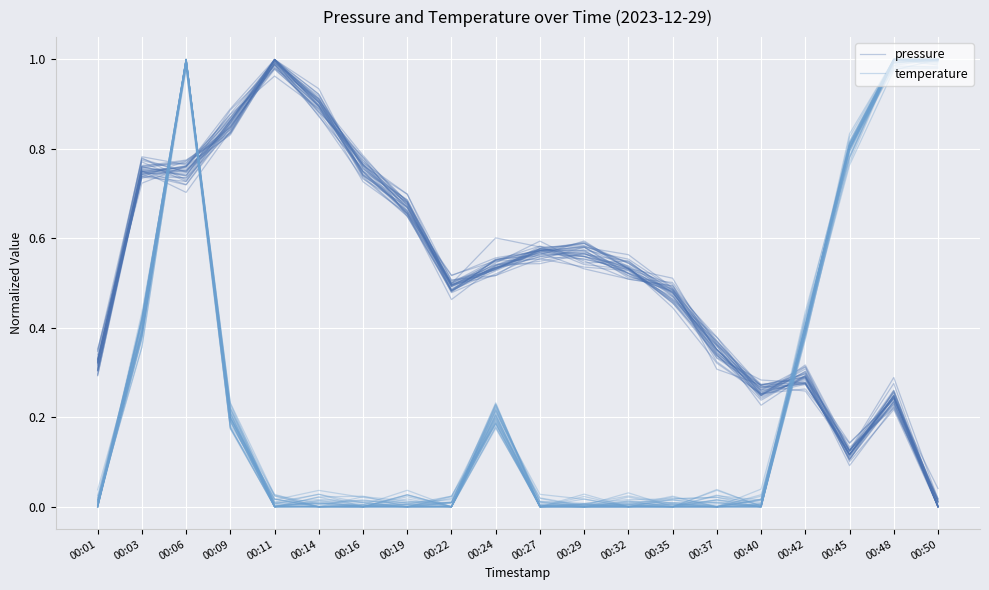

How many categories are shown in the chart?

20